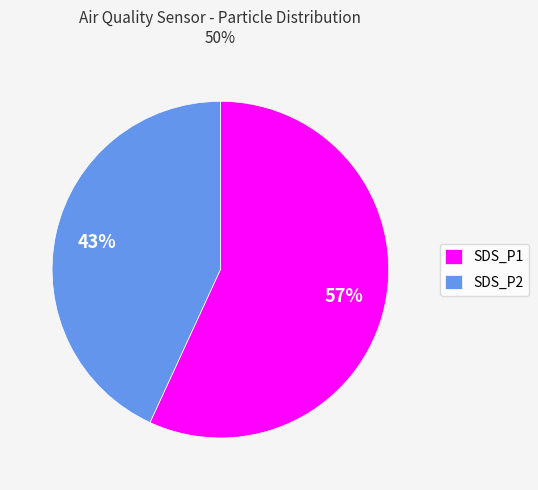

Which has a higher value, SDS_P2 or SDS_P1?

SDS_P1